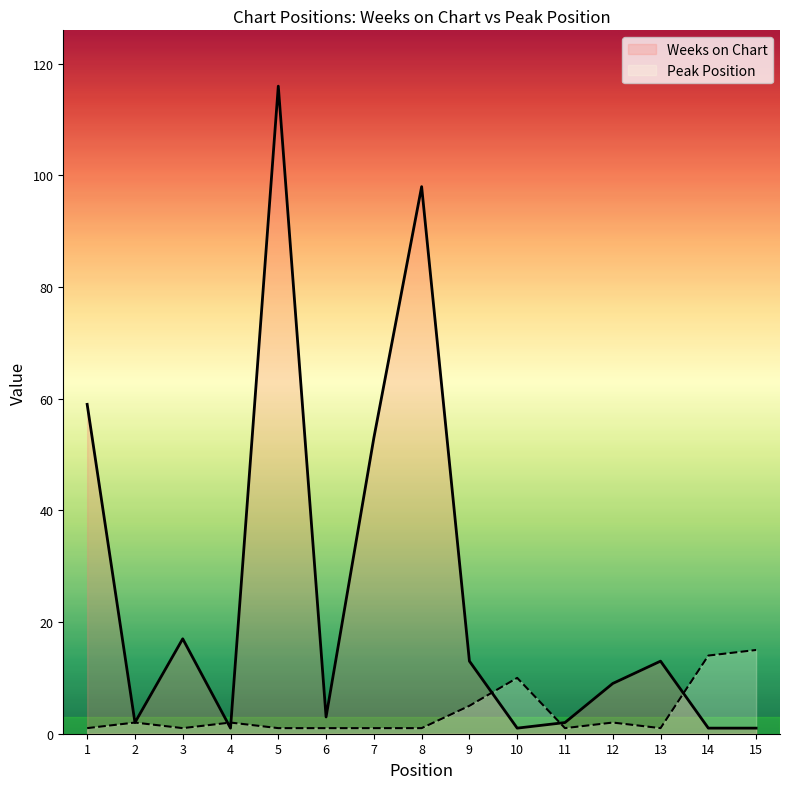

True or false: Weeks on Chart has more than 0 interior local peaks.

True